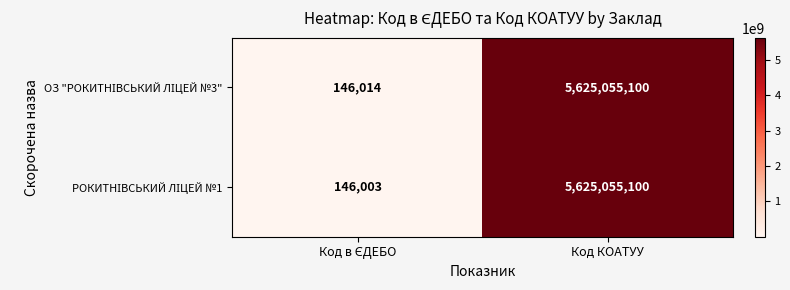

Which category has the highest value across all series?

Код КОАТУУ